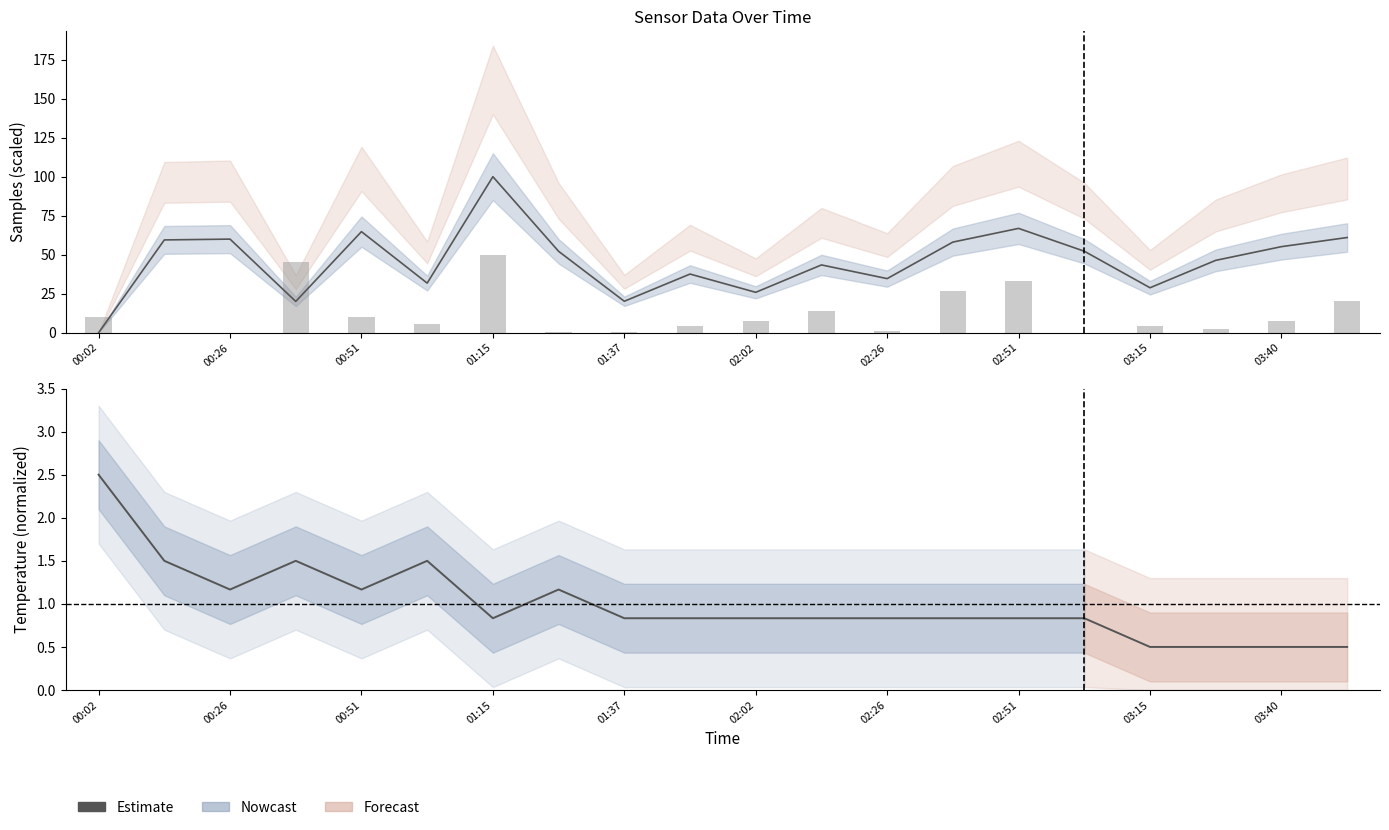

At which label is Estimate closest to 1?

00:26